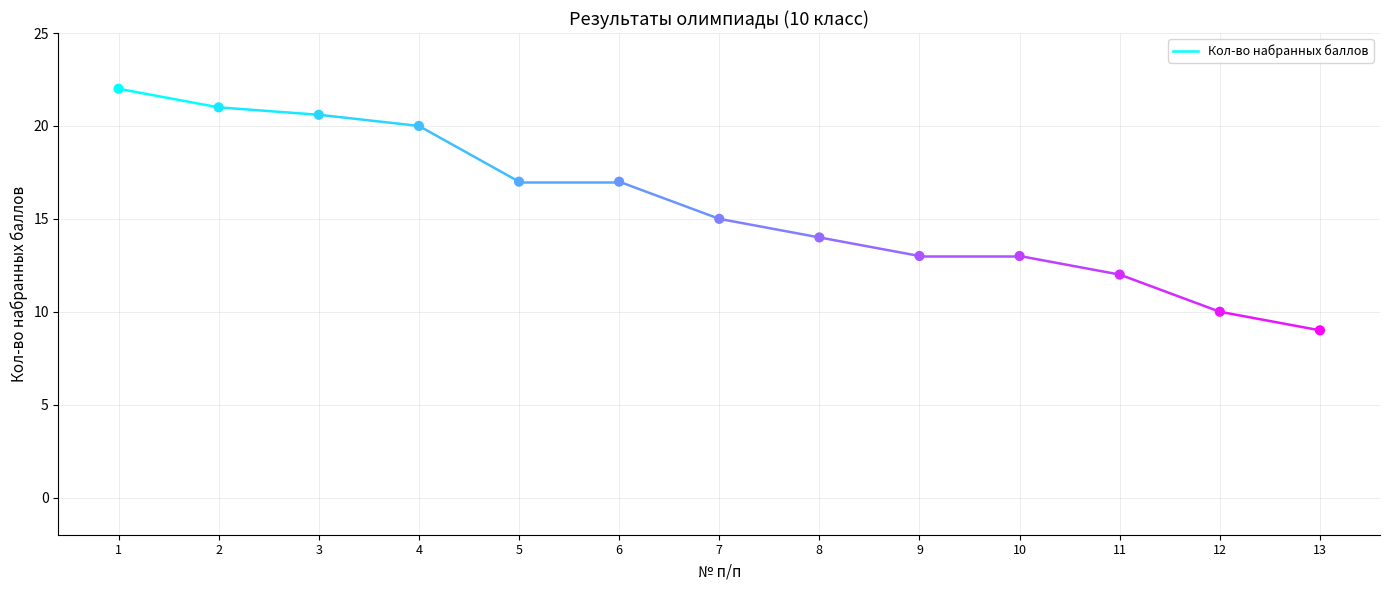

What is the range of Y values (max minus min)?

13.0